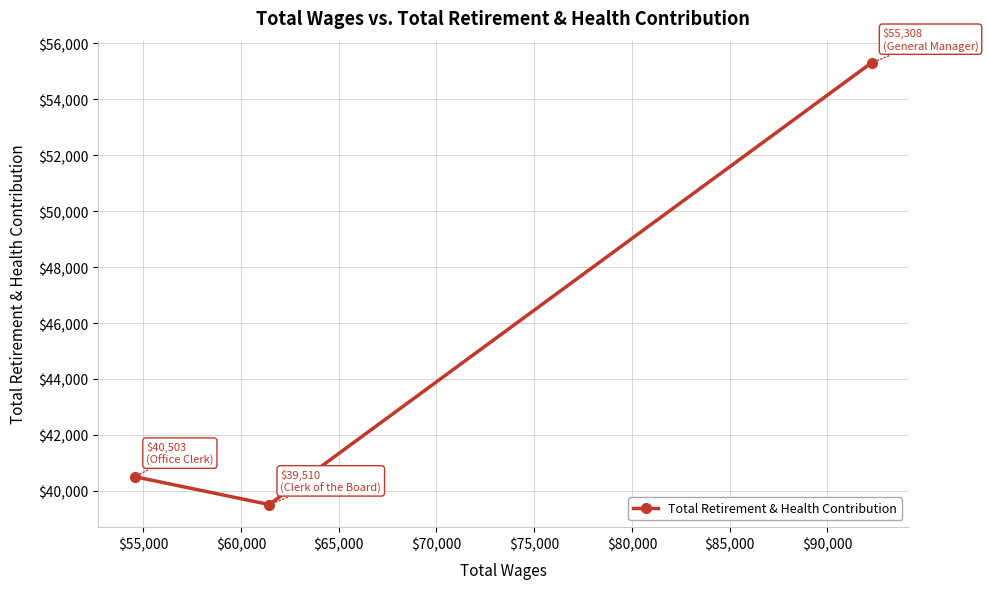

What is the minimum value shown in the chart?

39510